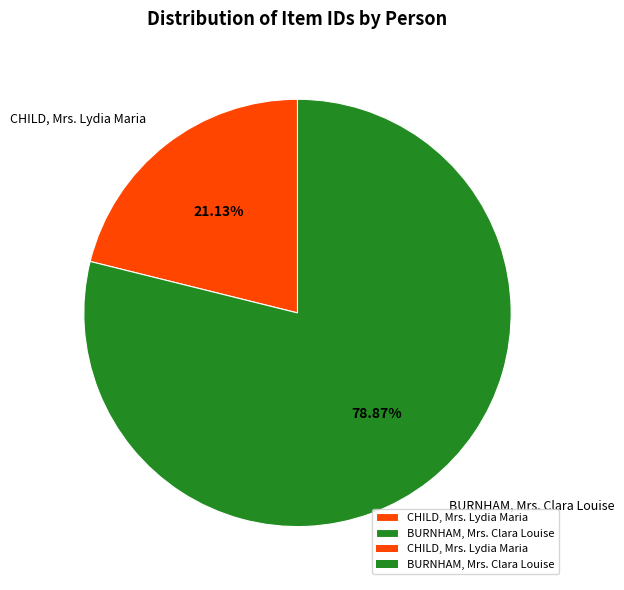

Approximately how many times larger is the value at CHILD, Mrs. Lydia Maria compared to BURNHAM, Mrs. Clara Louise?

0.3